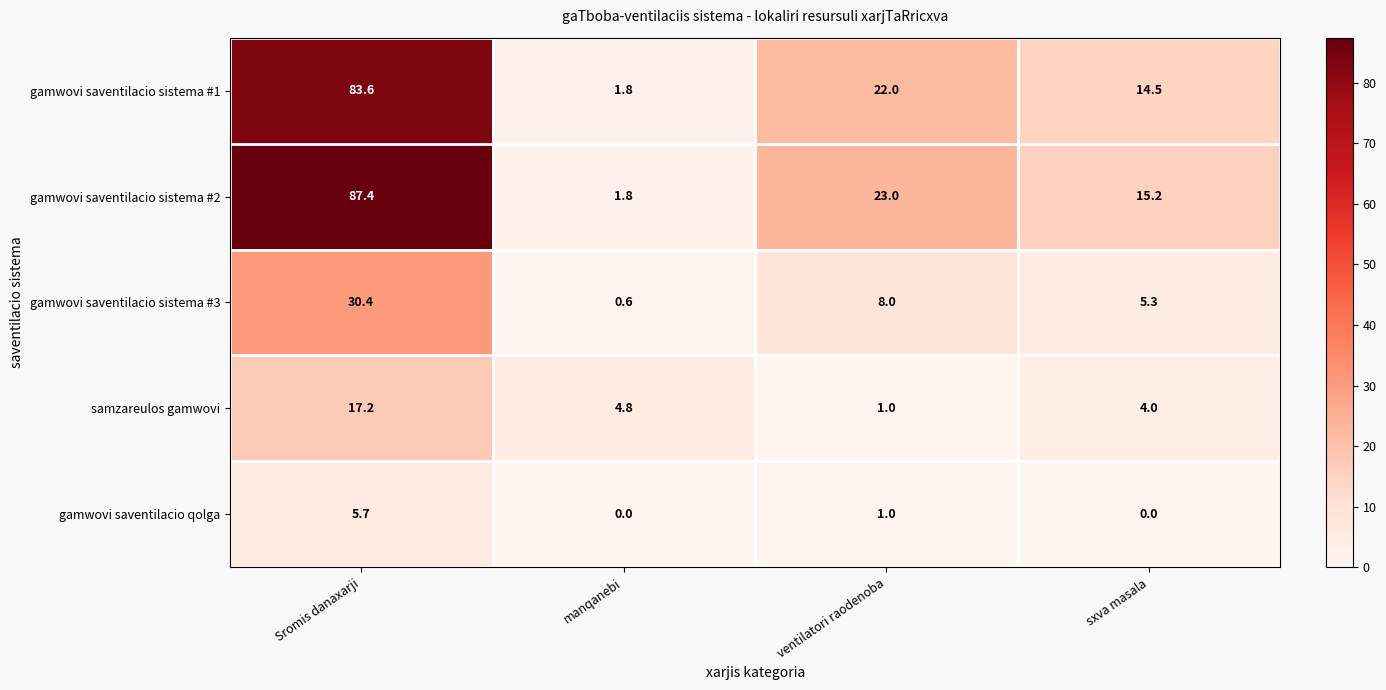

What is the maximum value shown in the chart?

87.4